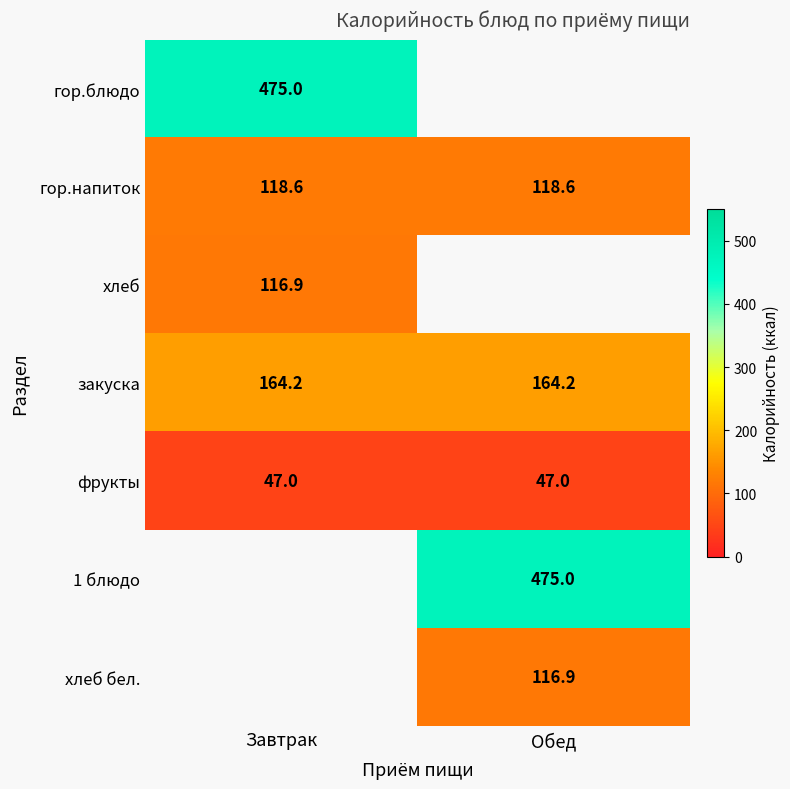

Is it true that гор.напиток equals 164.7 at Обед?

False